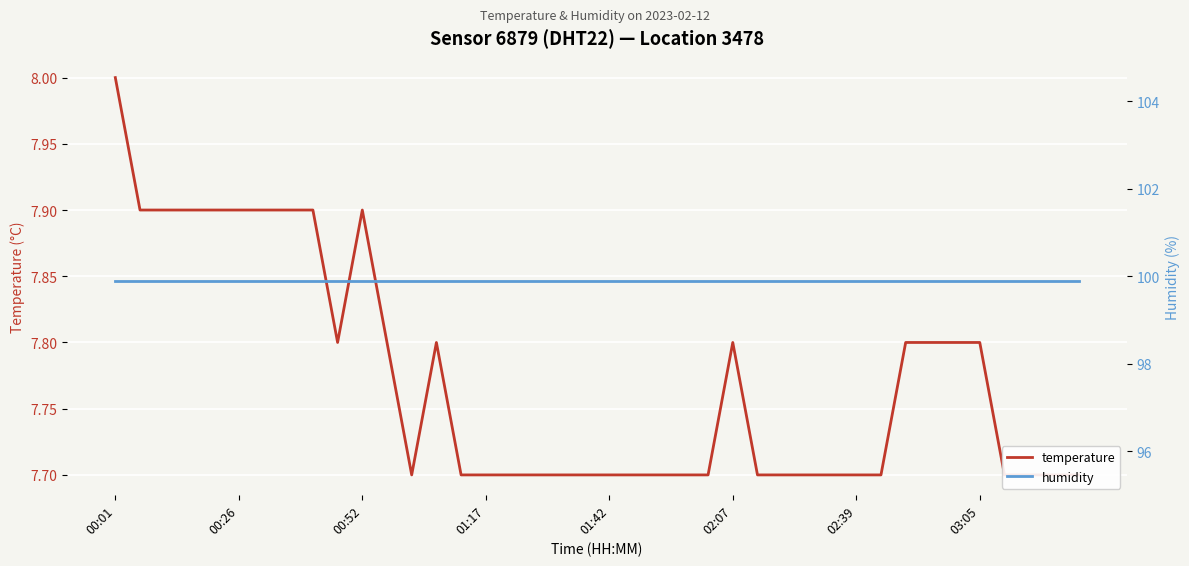

Is it true that humidity equals 99.9 at 11?

True